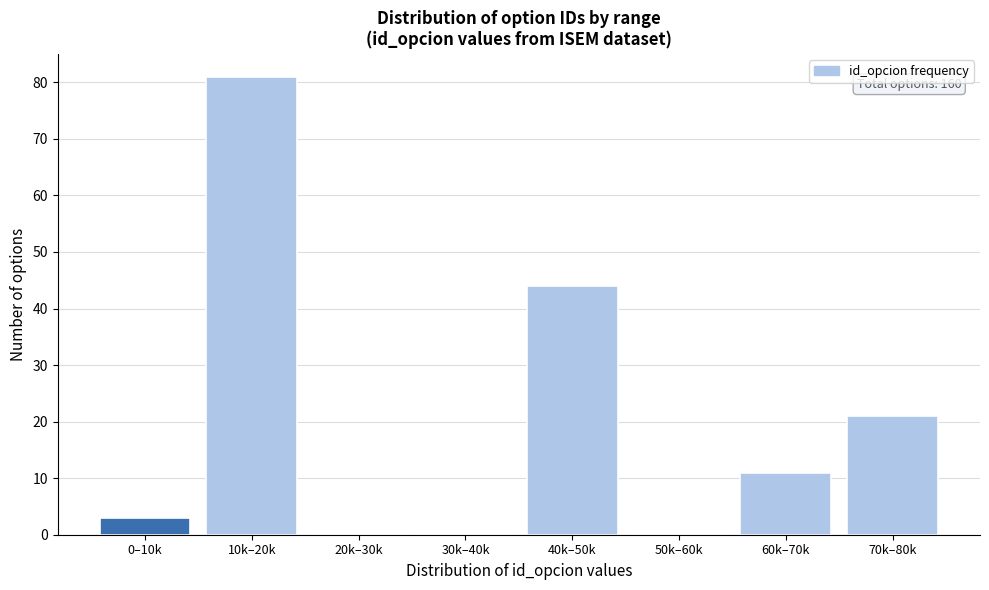

Reading right to left, list all the values displayed in this chart.

70k–80k=21	60k–70k=11	50k–60k=0	40k–50k=44	30k–40k=0	20k–30k=0	10k–20k=81	0–10k=3